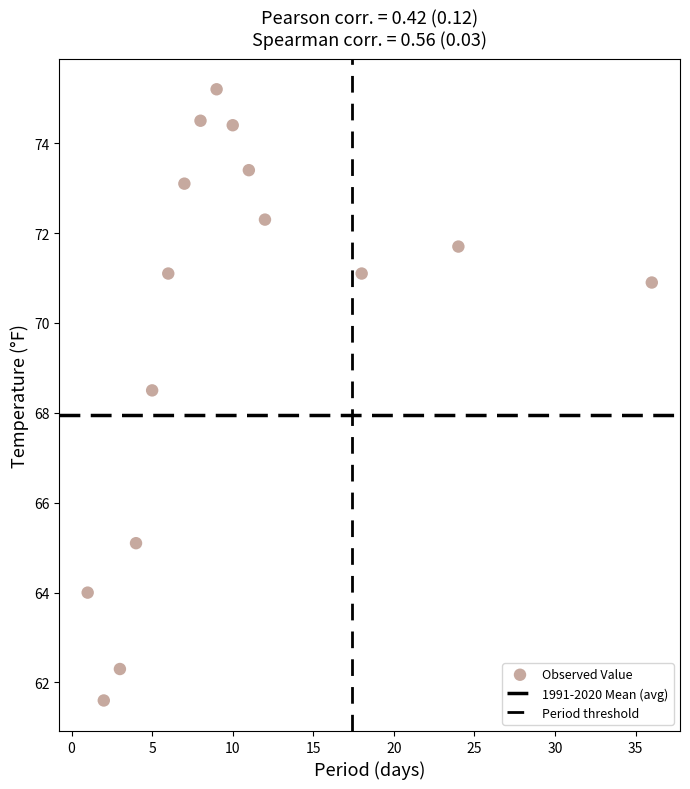

How many points are shown in the scatter plot?

15